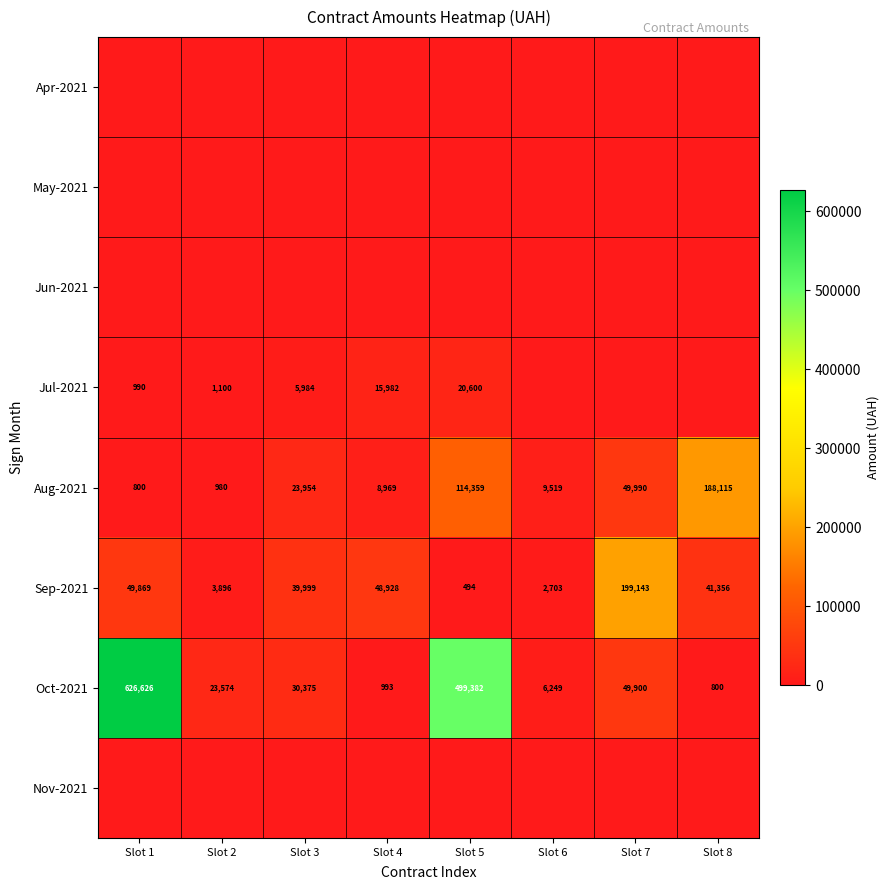

What is the lowest value of the Aug-2021 series?

800